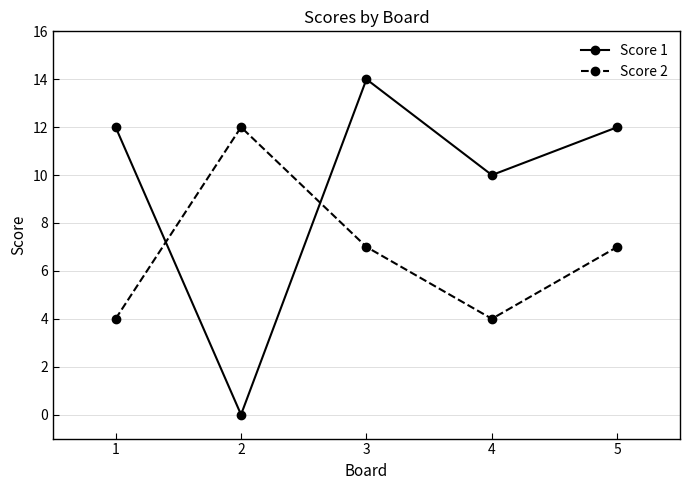

Rank the series by their maximum value, from highest to lowest.

Score 1, Score 2